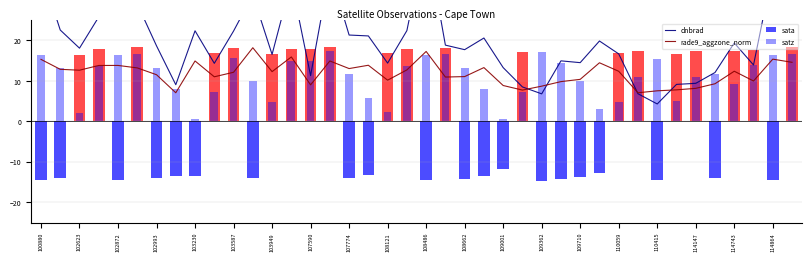

Is it true that rade9_aggzone_norm equals 7.1 at 110059?

False